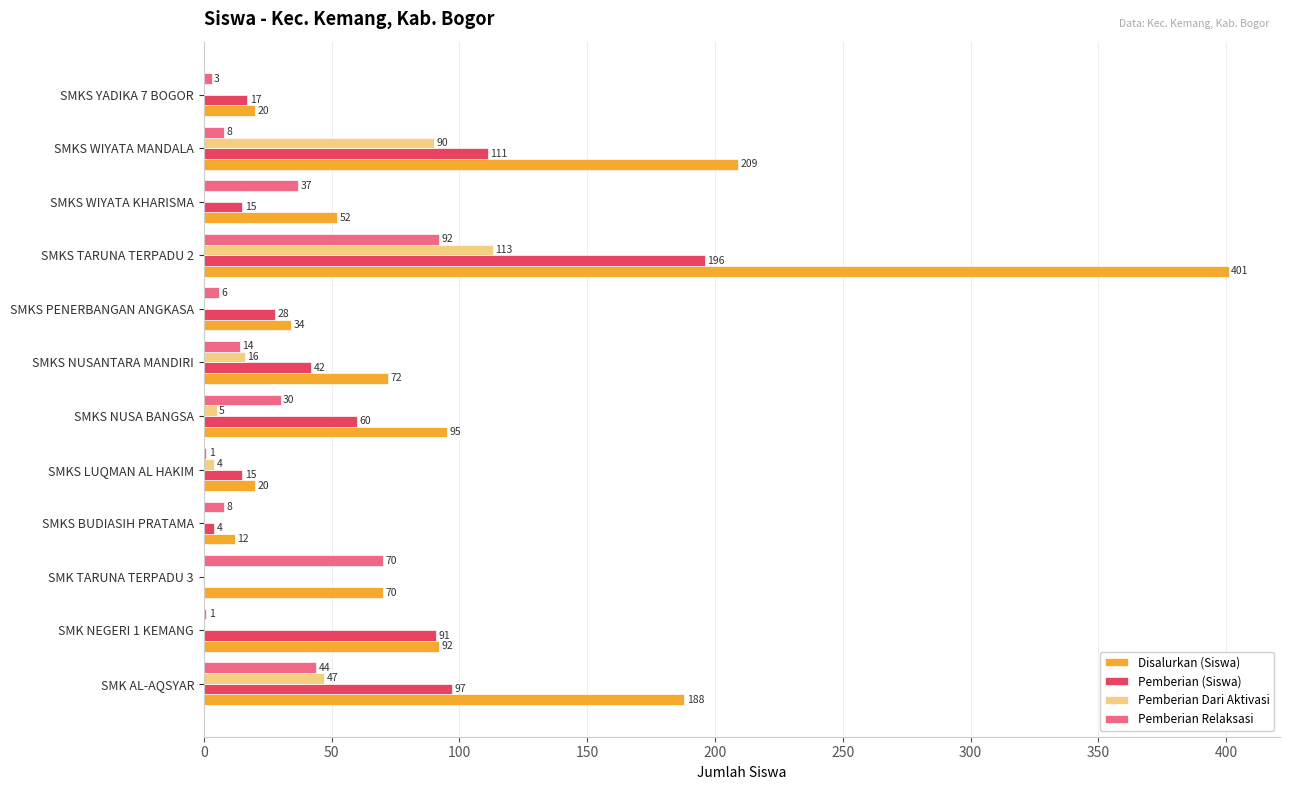

What is the sum of the Disalurkan (Siswa) values at SMKS TARUNA TERPADU 2 and SMK AL-AQSYAR?

589